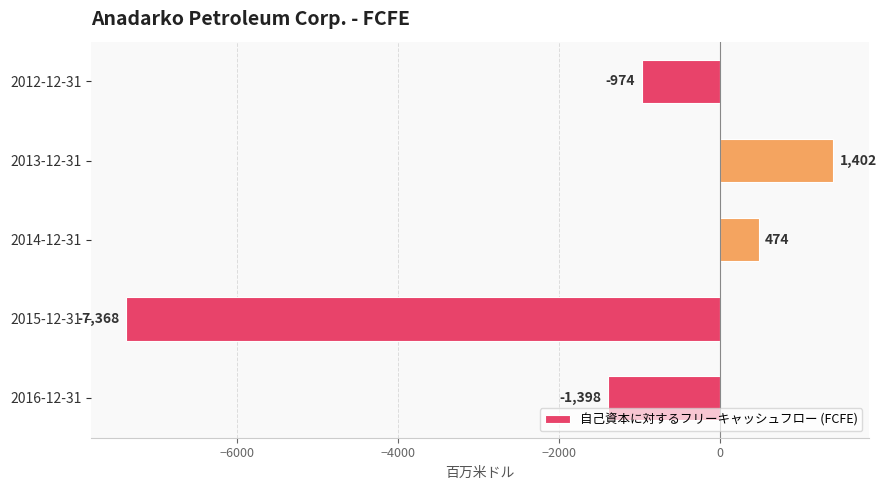

How many bars are there in total?

5